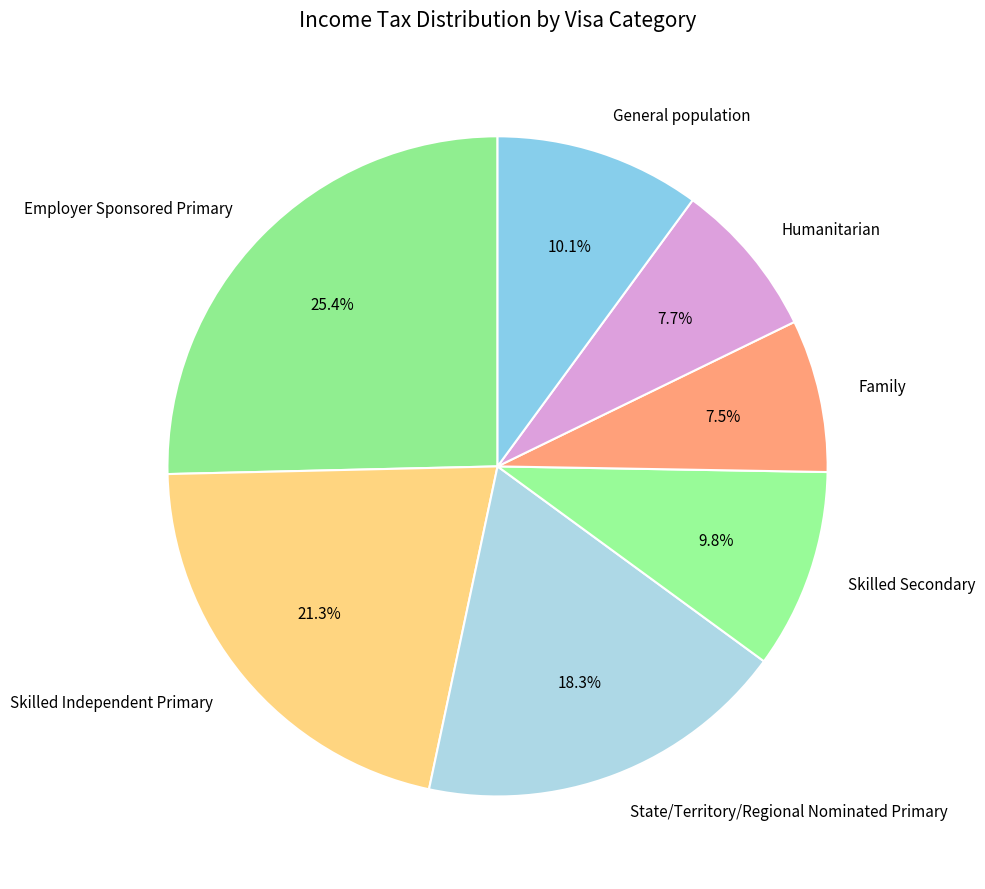

Which category has the biggest portion of the pie?

Employer Sponsored Primary